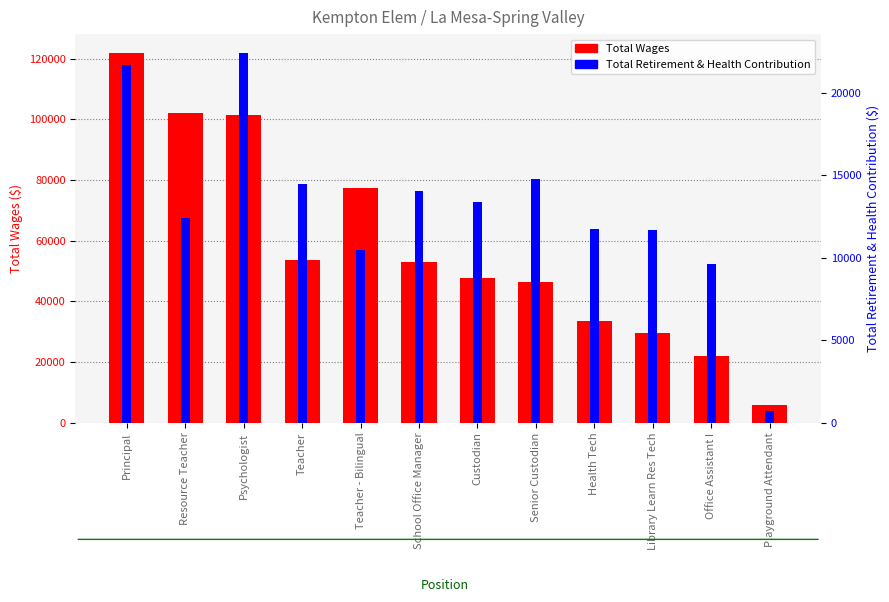

What position from the left is Health Tech?

9